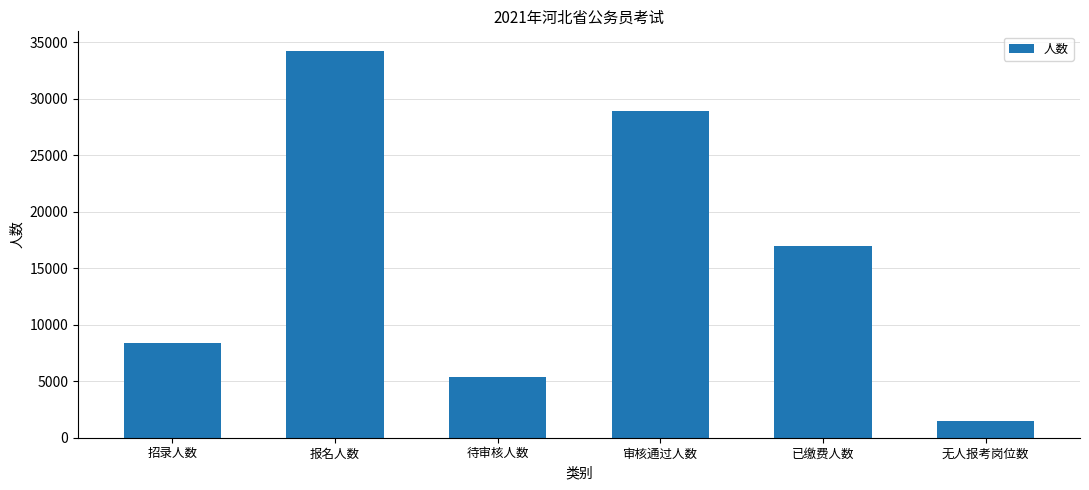

Rank the categories by value from lowest to highest.

无人报考岗位数, 待审核人数, 招录人数, 已缴费人数, 审核通过人数, 报名人数